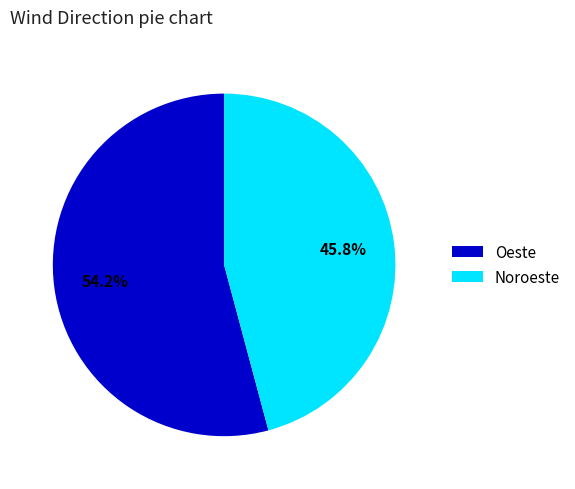

Which category has the smallest portion of the pie?

Noroeste